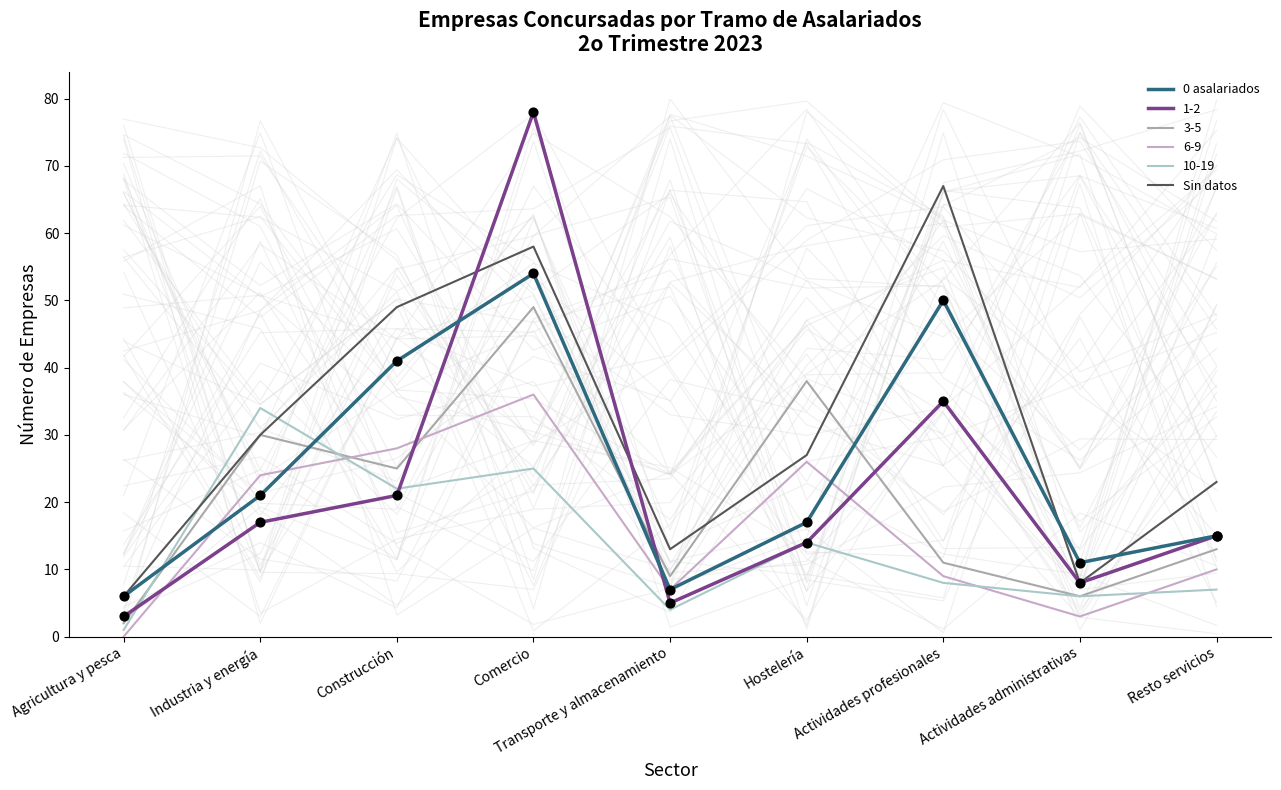

Which series has the widest spread of Y values?

Sin datos